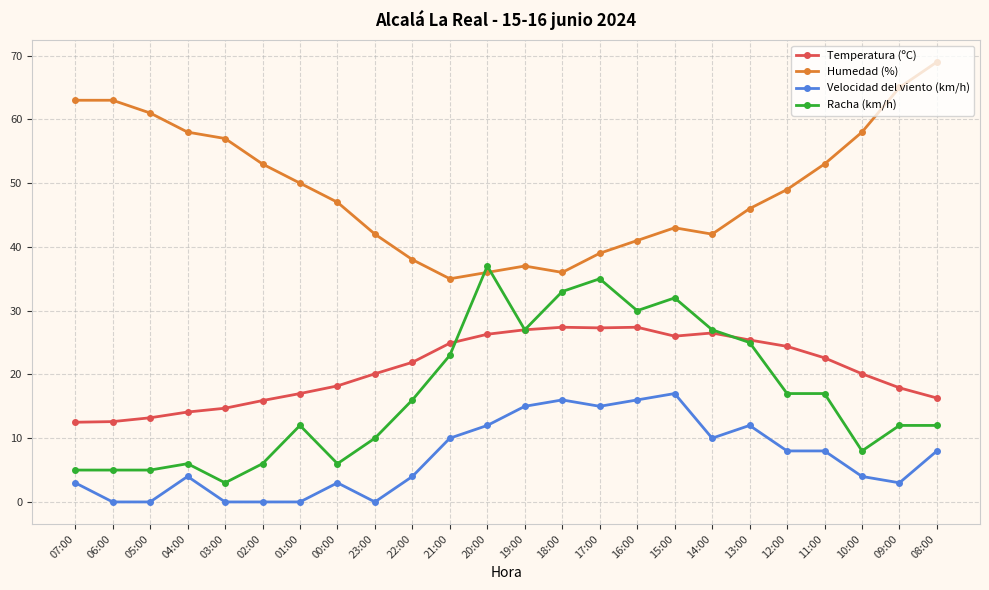

At which label does Humedad (%) reach its peak?

08:00